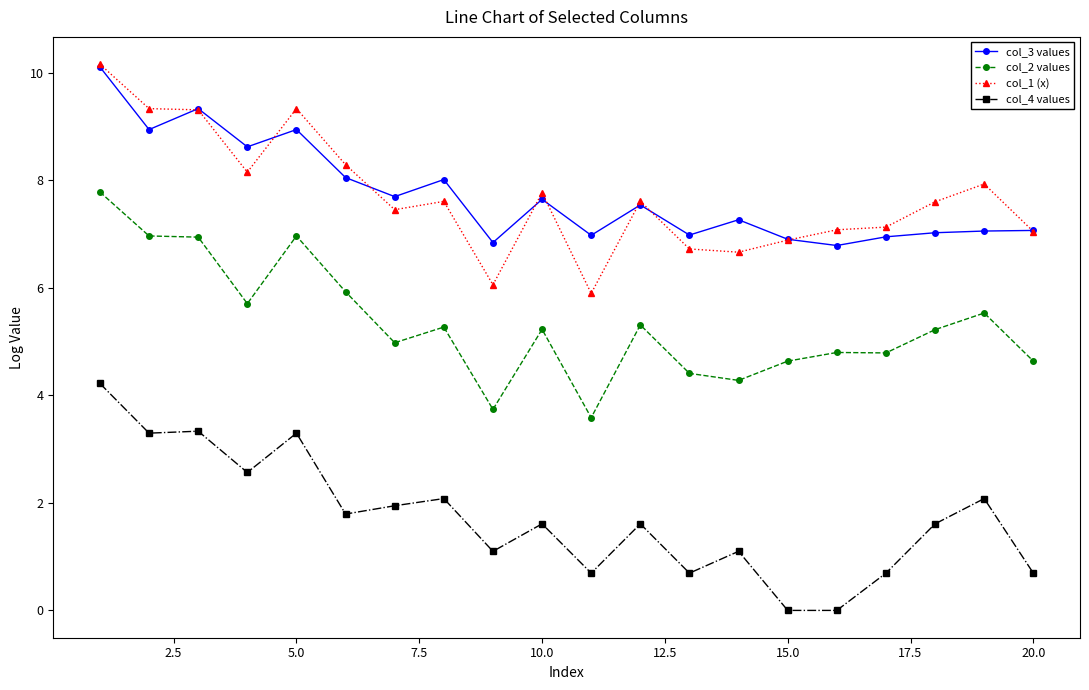

True or false: col_1 (x) and col_2 values intersect in this chart.

False